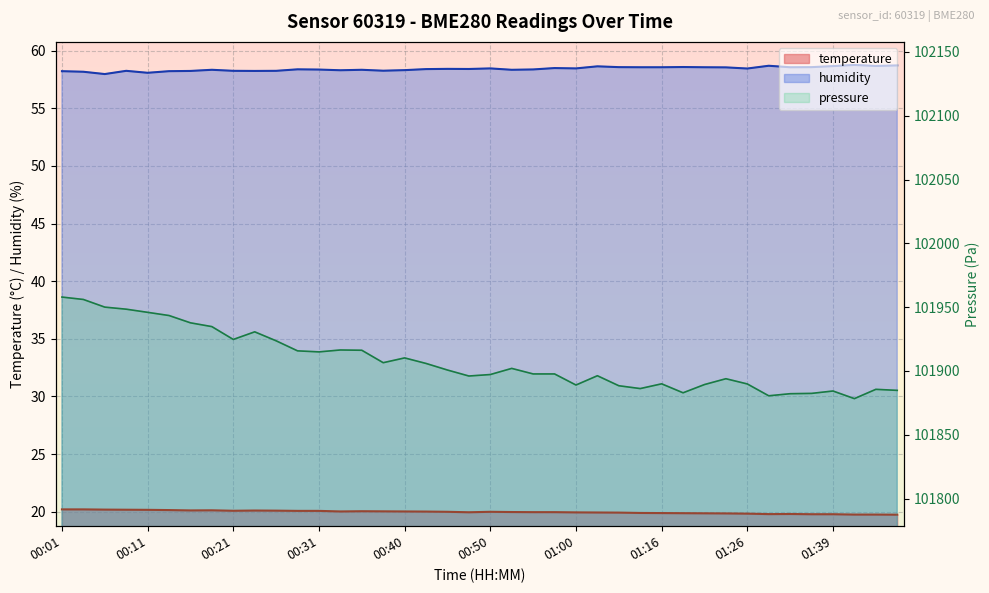

Where is the first local maximum for humidity?

00:09